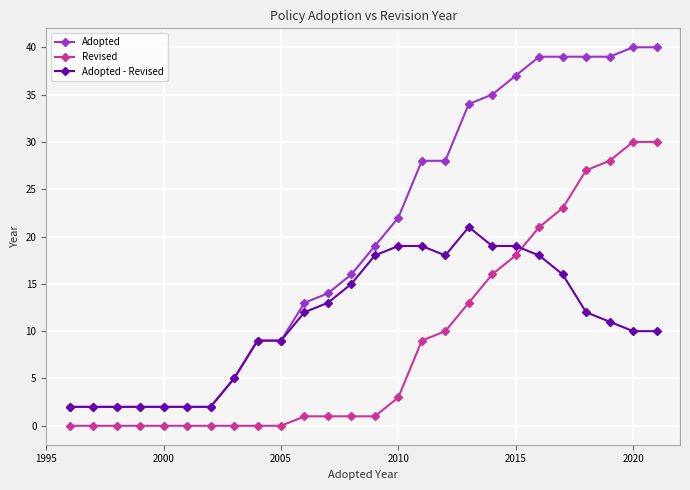

Rank the series by their average value, from lowest to highest.

Revised, Adopted - Revised, Adopted